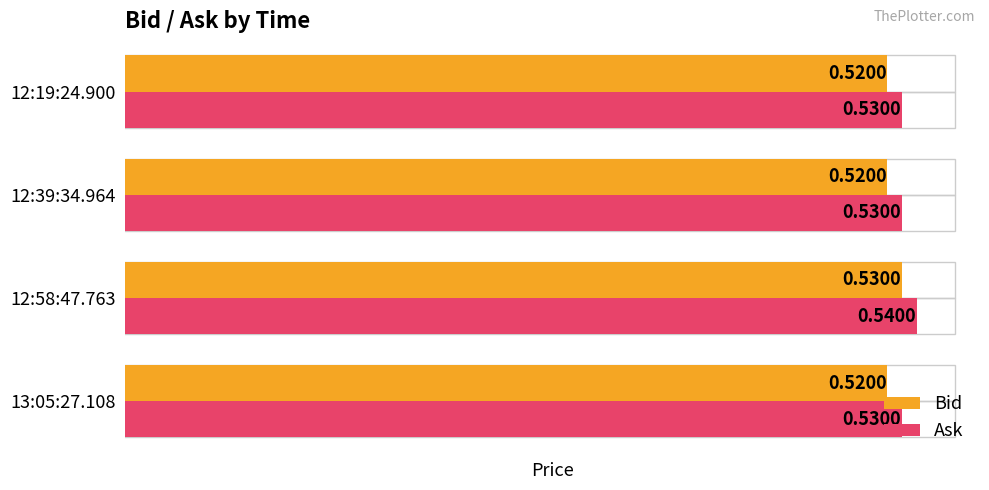

Is the value of Ask at 12:58:47.763 greater than the value of Bid at 12:39:34.964?

Yes